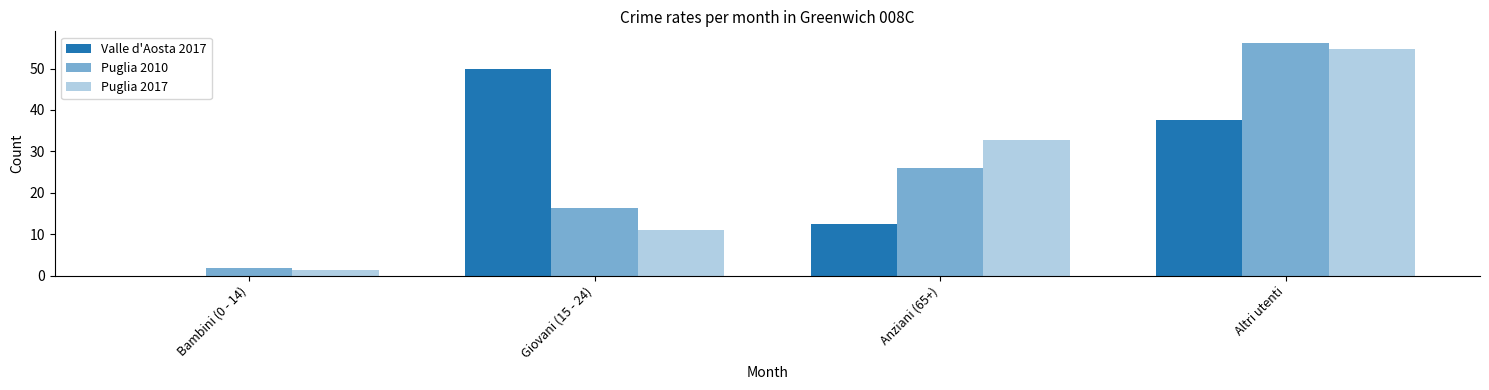

Rank the categories by Puglia 2017 value from lowest to highest.

Bambini (0 - 14), Giovani (15 - 24), Anziani (65+), Altri utenti